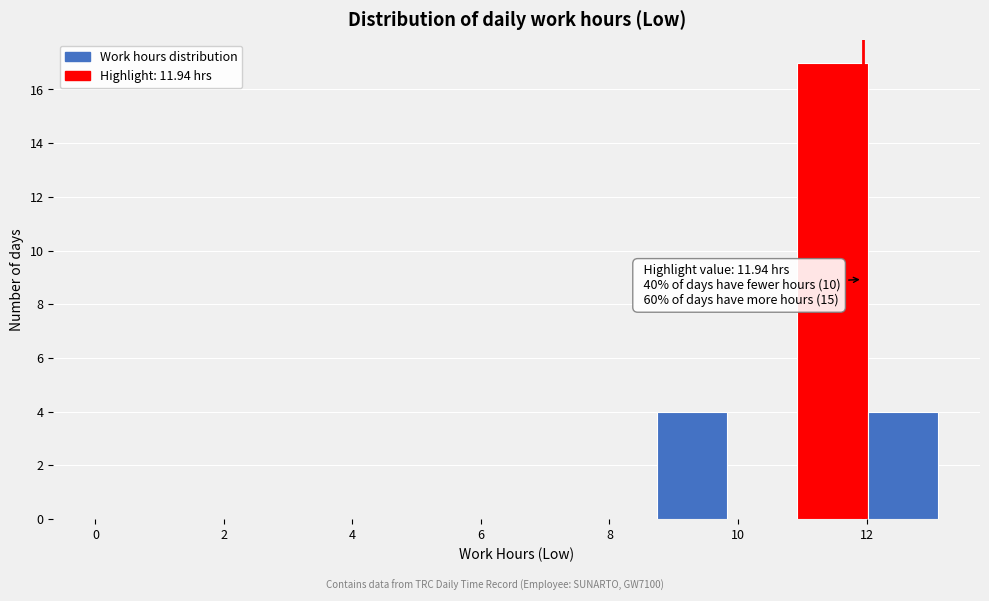

Which range on the x-axis has the tallest bar?

11.0 to 12.0